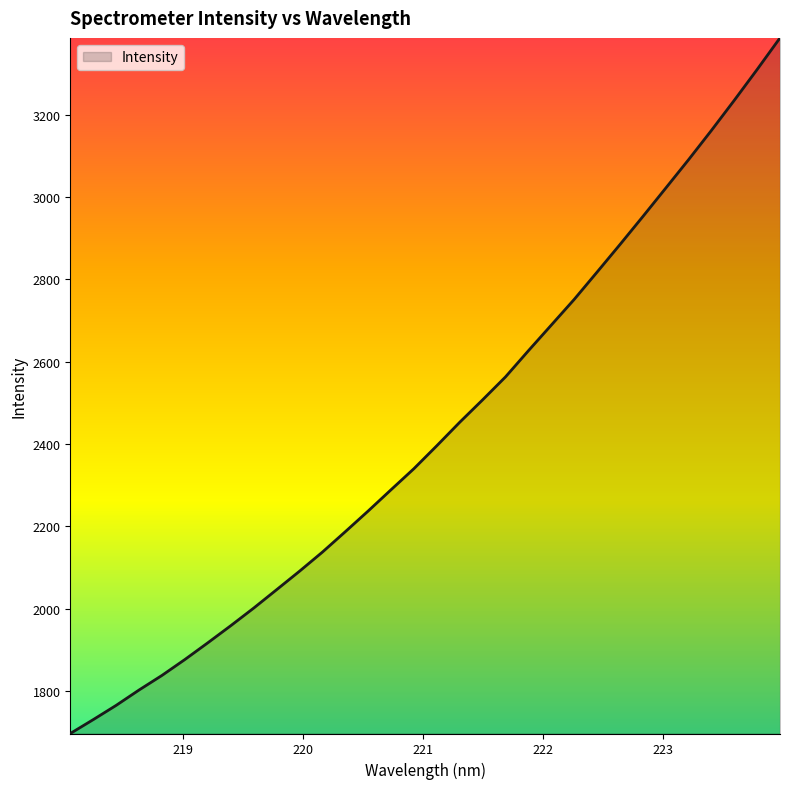

What is the smallest value displayed?

1696.8